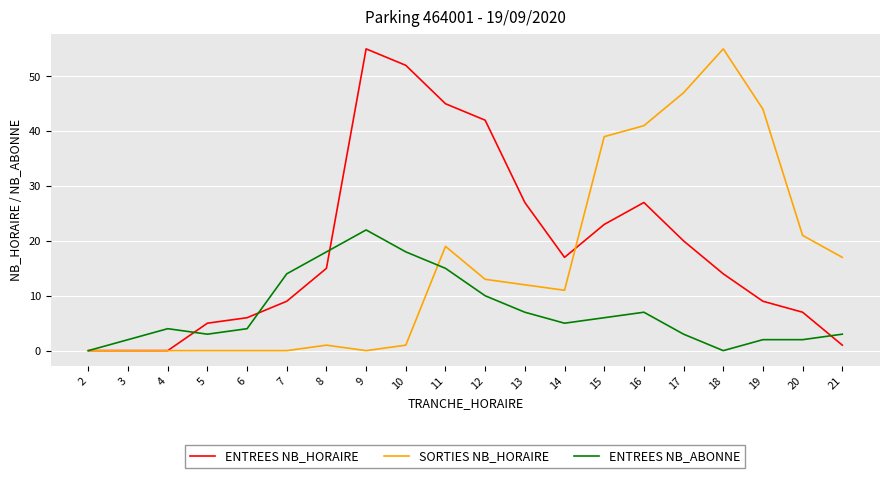

Rank the series at 13 from highest to lowest value.

ENTREES NB_HORAIRE, SORTIES NB_HORAIRE, ENTREES NB_ABONNE